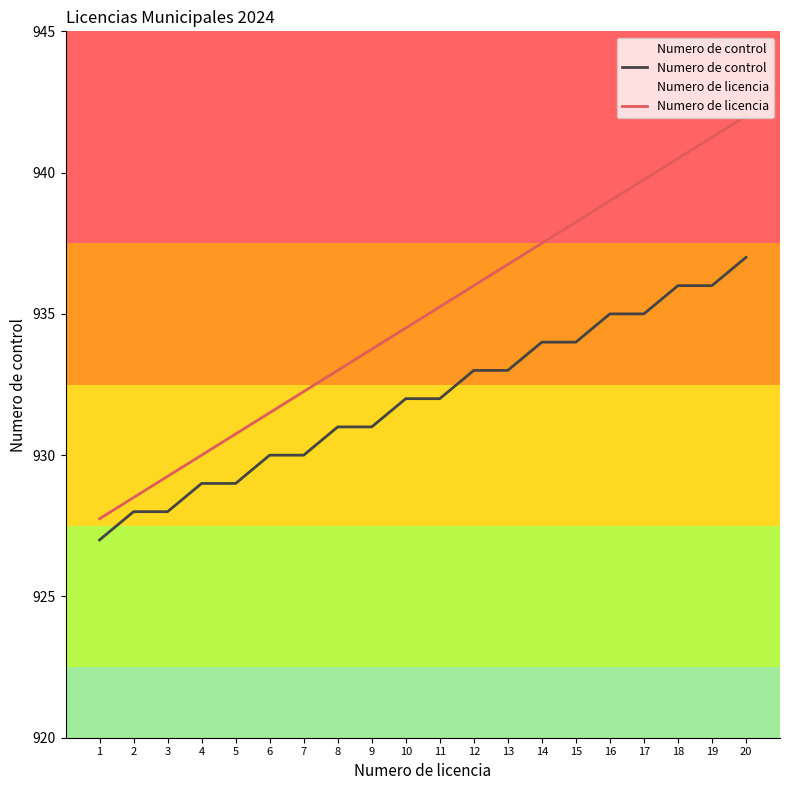

Rank the series by their average value, from lowest to highest.

Numero de control, Numero de licencia